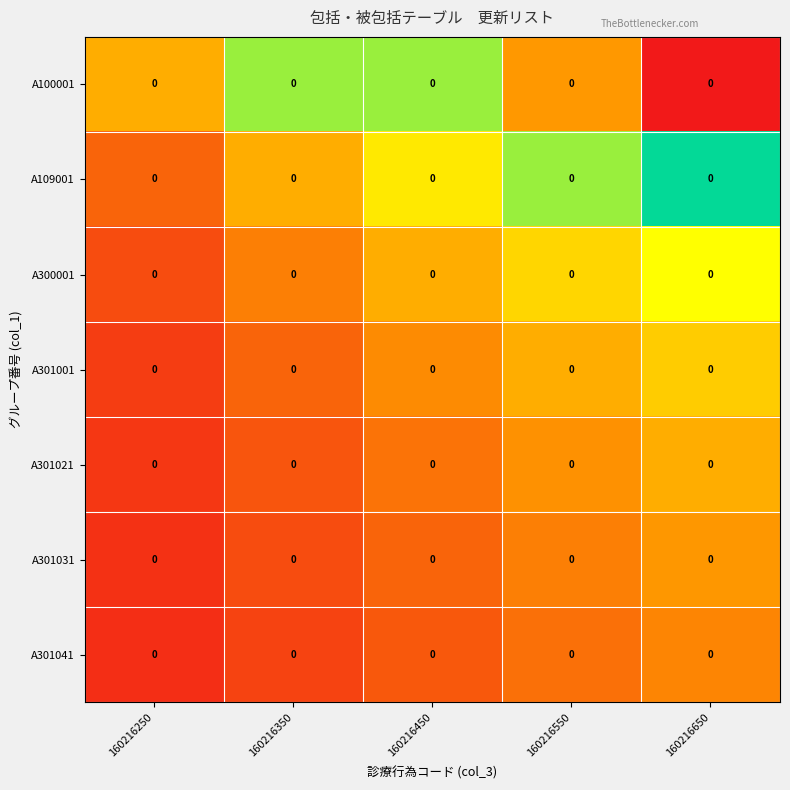

Is the value of A109001 at 160216450 greater than the value of A100001 at 160216650?

No